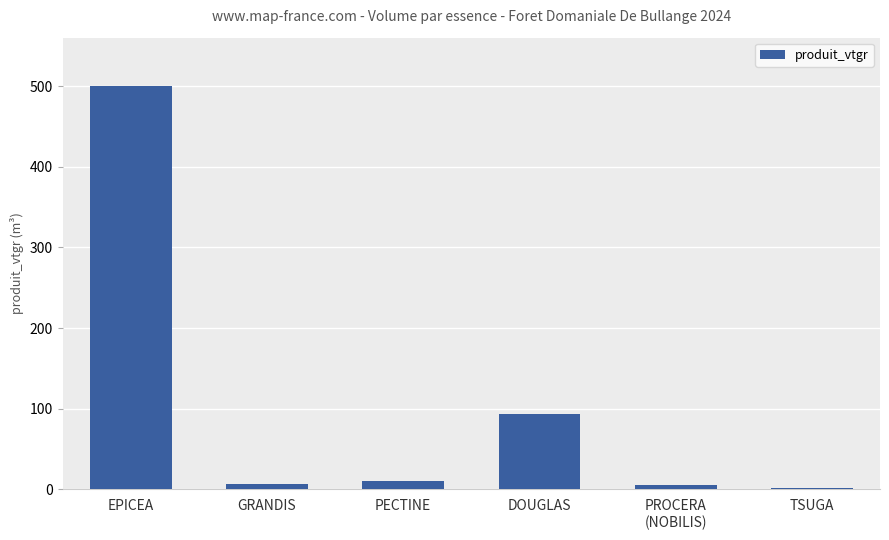

What is the sum of the values at EPICEA and PROCERA
(NOBILIS)?

505.9